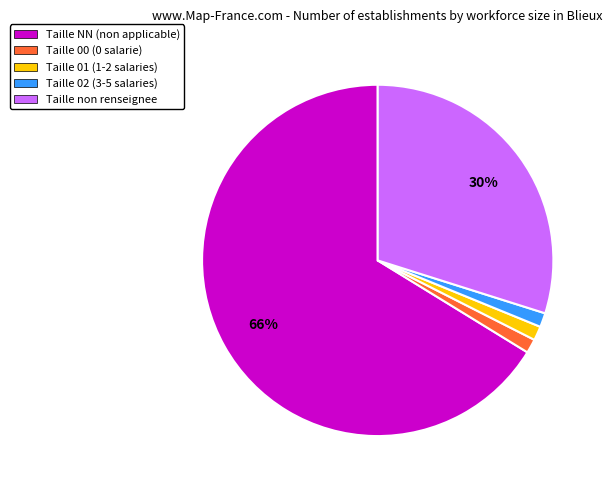

Is the sum of Taille 00 (0 salarie) and Taille non renseignee greater than half?

No